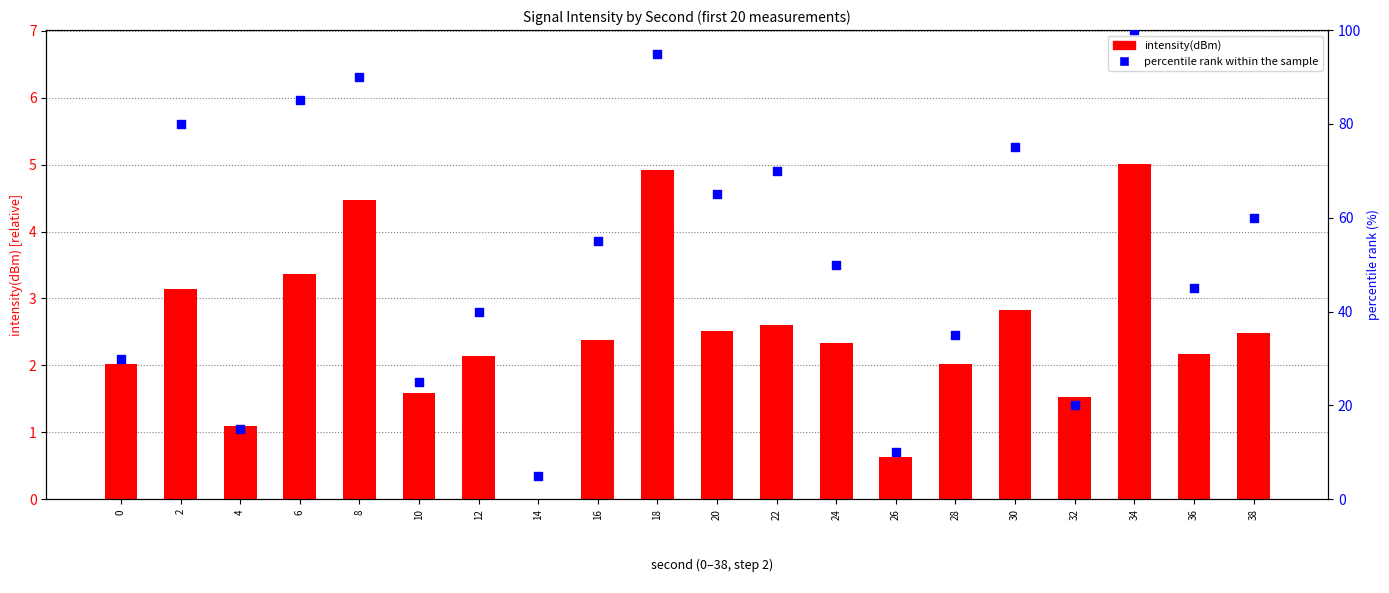

Which series has the widest spread of Y values?

percentile rank within the sample